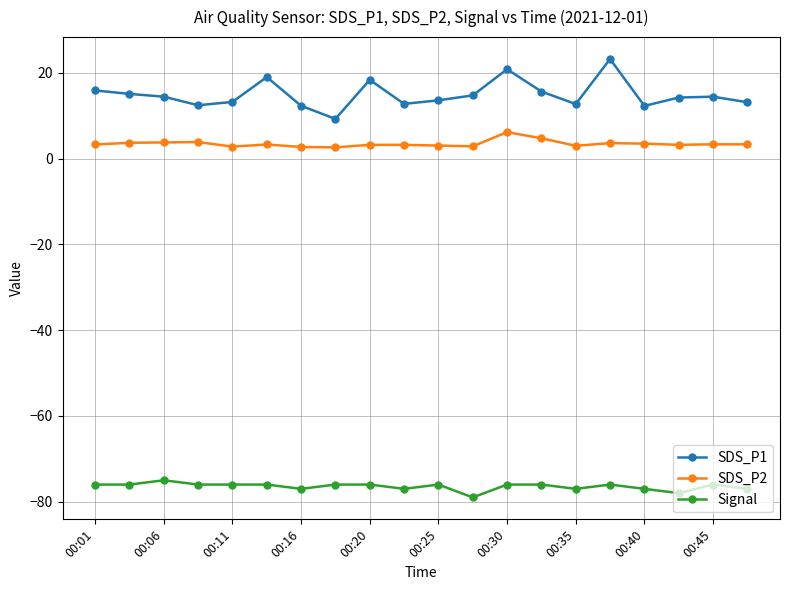

Which series has the widest spread of values?

SDS_P1